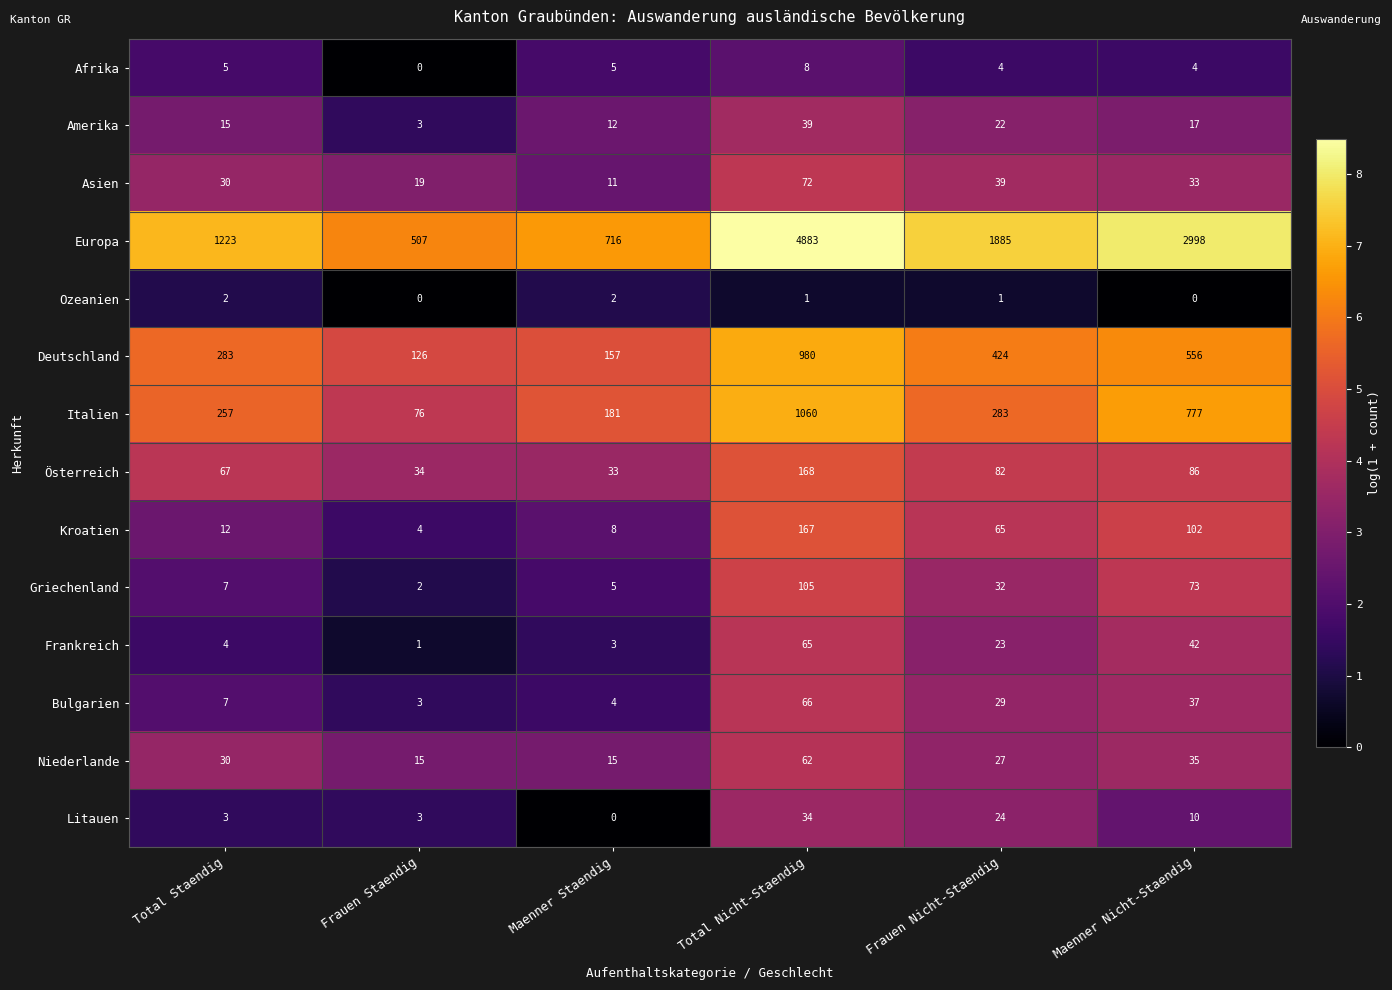

At Maenner Nicht-Staendig, list the series in order from largest to smallest.

Europa, Italien, Deutschland, Kroatien, Österreich, Griechenland, Frankreich, Bulgarien, Niederlande, Asien, Amerika, Litauen, Afrika, Ozeanien